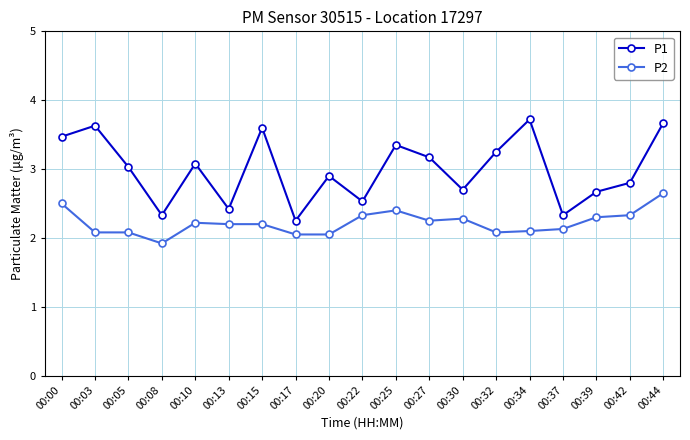

Which series has the largest total across all categories?

P1